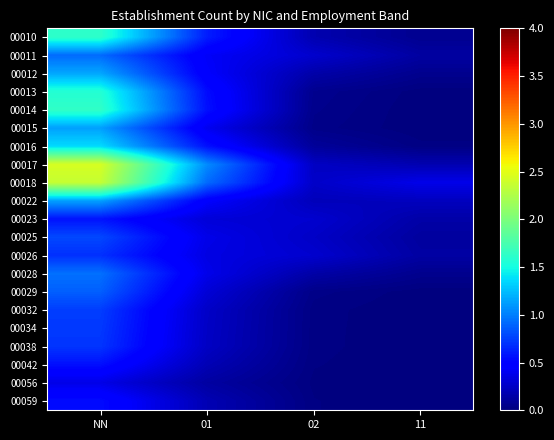

At NN, list the series in order from smallest to largest.

00056, 00059, 00042, 00023, 00026, 00038, 00034, 00032, 00025, 00029, 00011, 00028, 00015, 00022, 00012, 00016, 00013, 00010, 00014, 00018, 00017